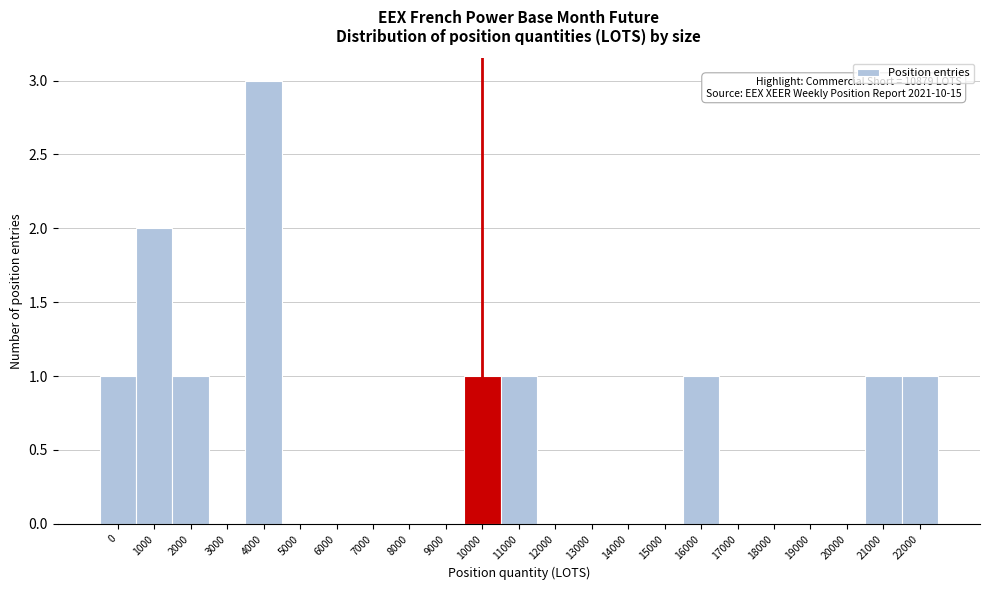

Reading left to right, what are all the values shown in this chart?

0=1	1000=2	2000=1	3000=0	4000=3	5000=0	6000=0	7000=0	8000=0	9000=0	10000=1	11000=1	12000=0	13000=0	14000=0	15000=0	16000=1	17000=0	18000=0	19000=0	20000=0	21000=1	22000=1